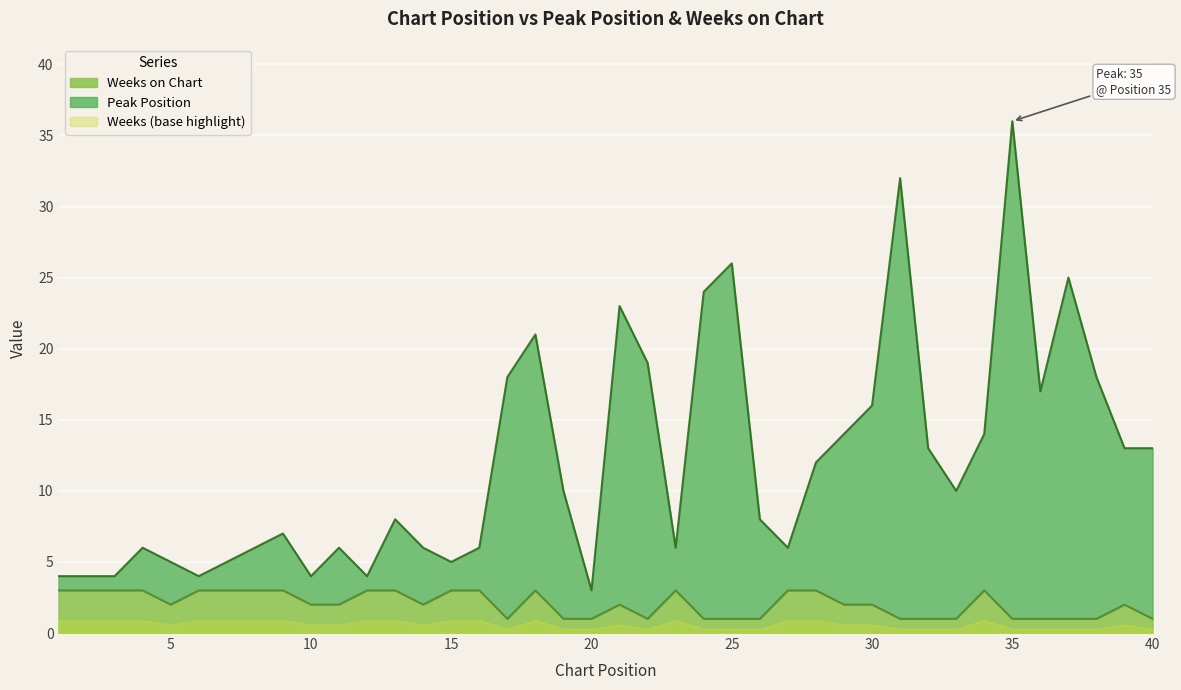

Which has a higher value, 16 or 32?

32